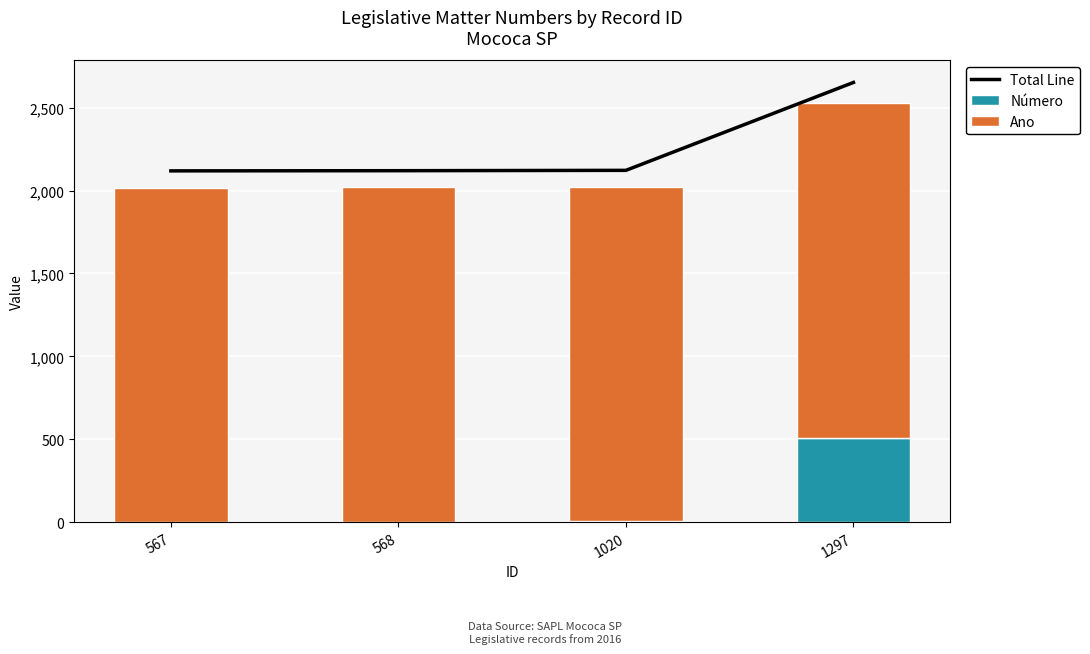

Where does the Número series first go above 5?

1297